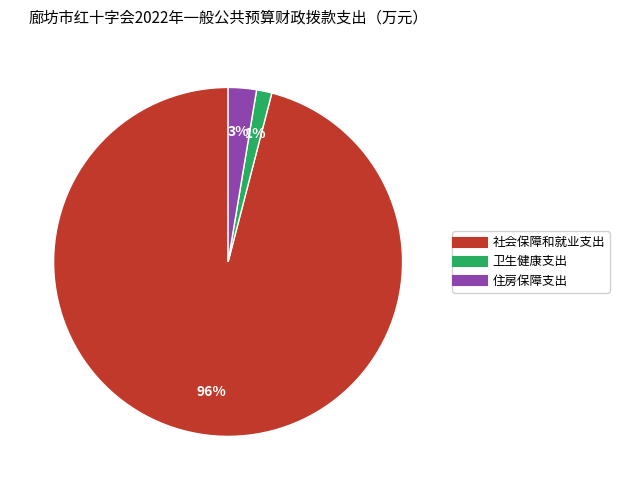

Between 社会保障和就业支出 and 住房保障支出, which is larger?

社会保障和就业支出